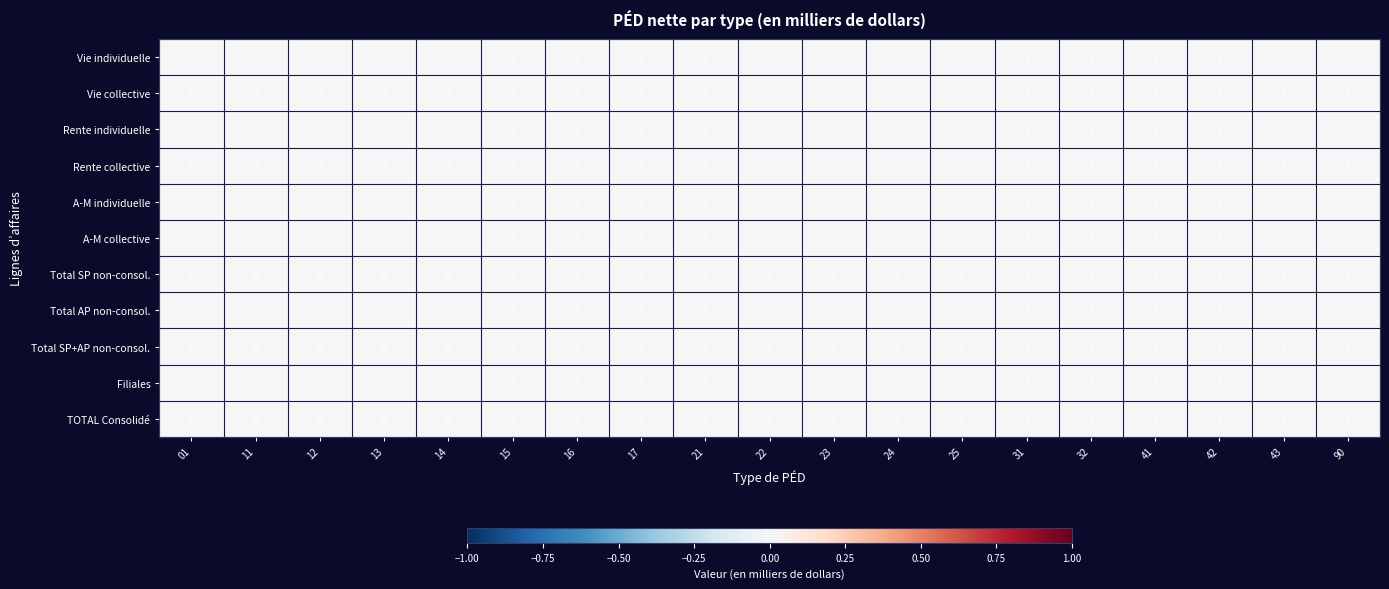

List the series in order of their peak value, highest first.

Filiales, Vie individuelle, TOTAL Consolidé, Vie collective, A-M collective, Total AP non-consol., Total SP+AP non-consol., Total SP non-consol., Rente collective, Rente individuelle, A-M individuelle